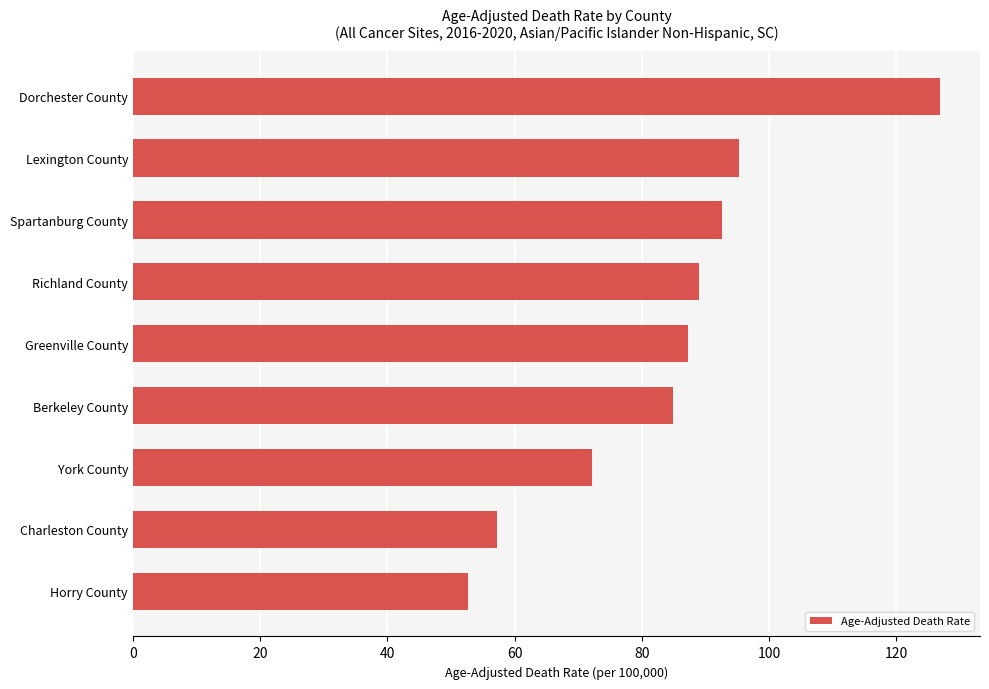

List the labels in order of value, largest first.

Dorchester County, Lexington County, Spartanburg County, Richland County, Greenville County, Berkeley County, York County, Charleston County, Horry County